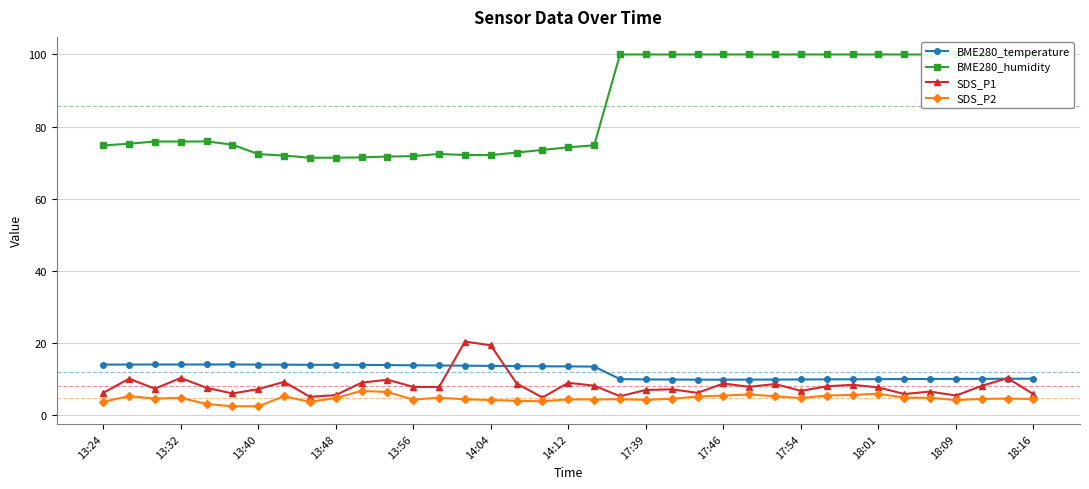

How many data points does each series have?

37